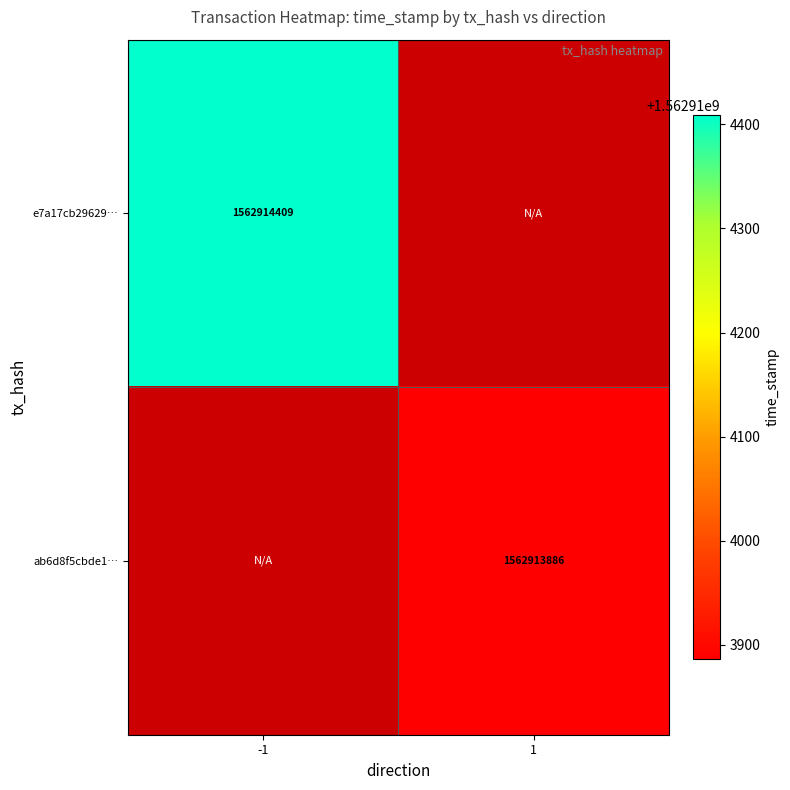

Rank the categories by ab6d8f5cbde1db38e2388a30126f8b98ac320ee value from lowest to highest.

-1, 1